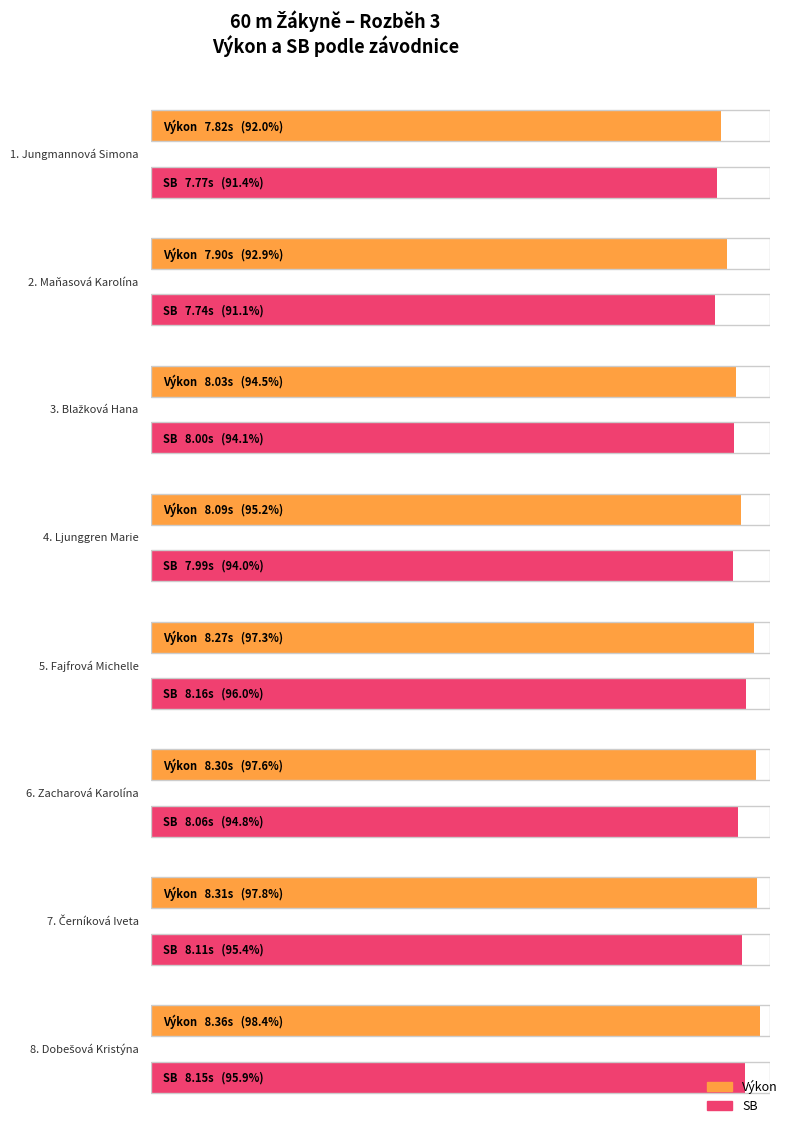

Where is Average utilization nearest to the value 8?

Blažková Hana